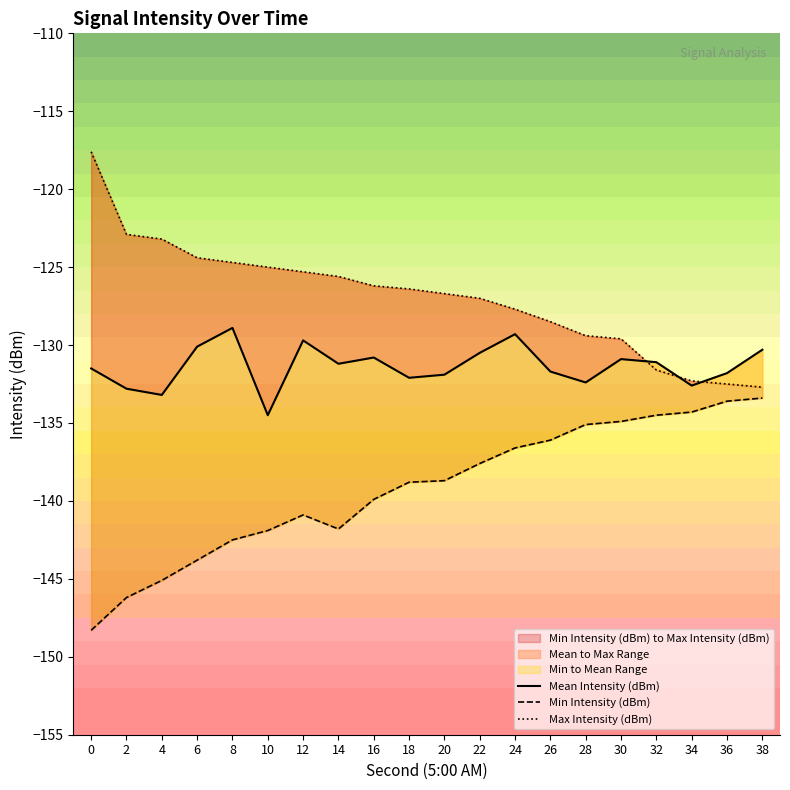

List the labels in order of Min Intensity (dBm) value, largest first.

38, 36, 34, 32, 30, 28, 26, 24, 22, 20, 18, 16, 12, 14, 10, 8, 6, 4, 2, 0